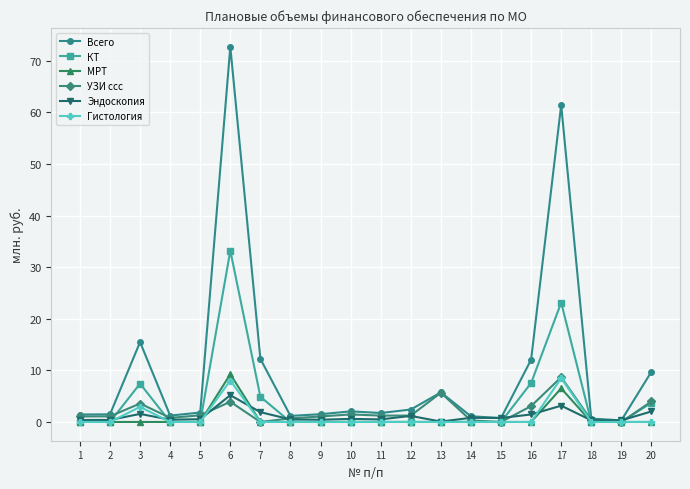

Is it true that Эндоскопия equals 0.4 at 1?

True